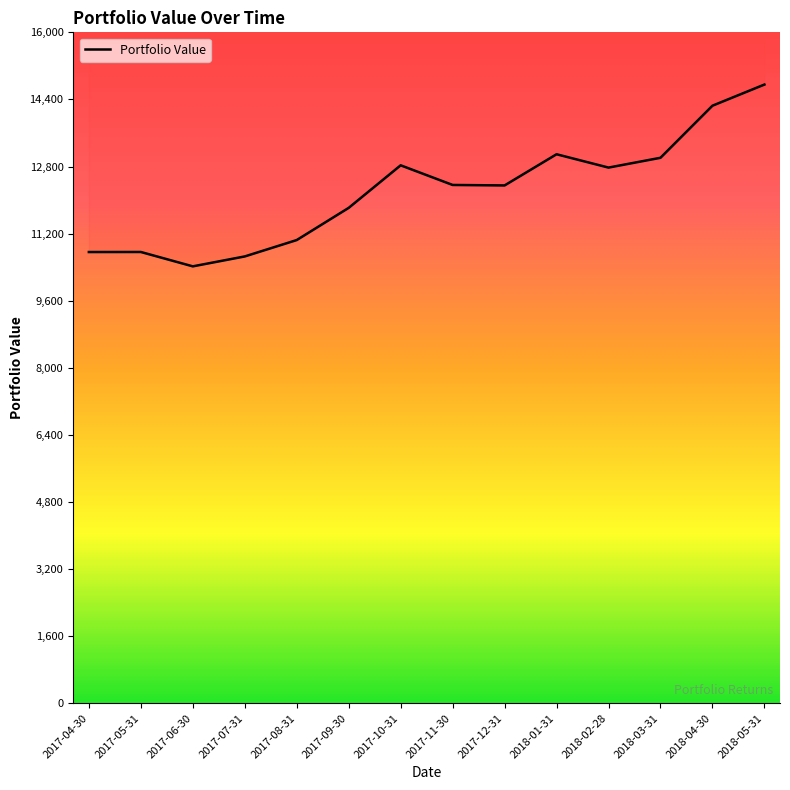

The chart shows a value of 11046.3 at 2017-08-31. True or false?

True